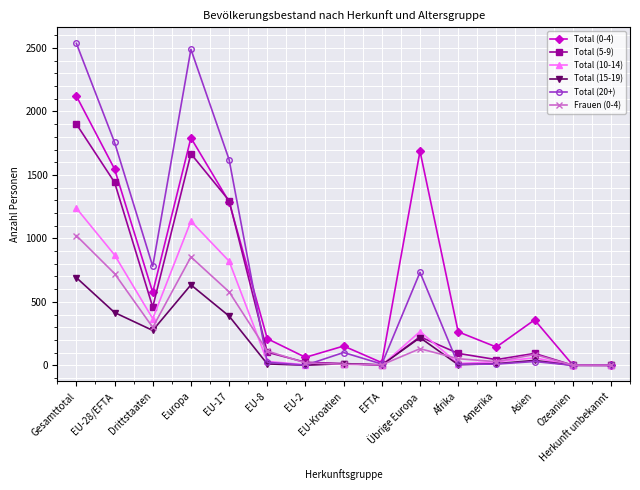

At which label does Frauen (0-4) first exceed 85?

Gesamttotal